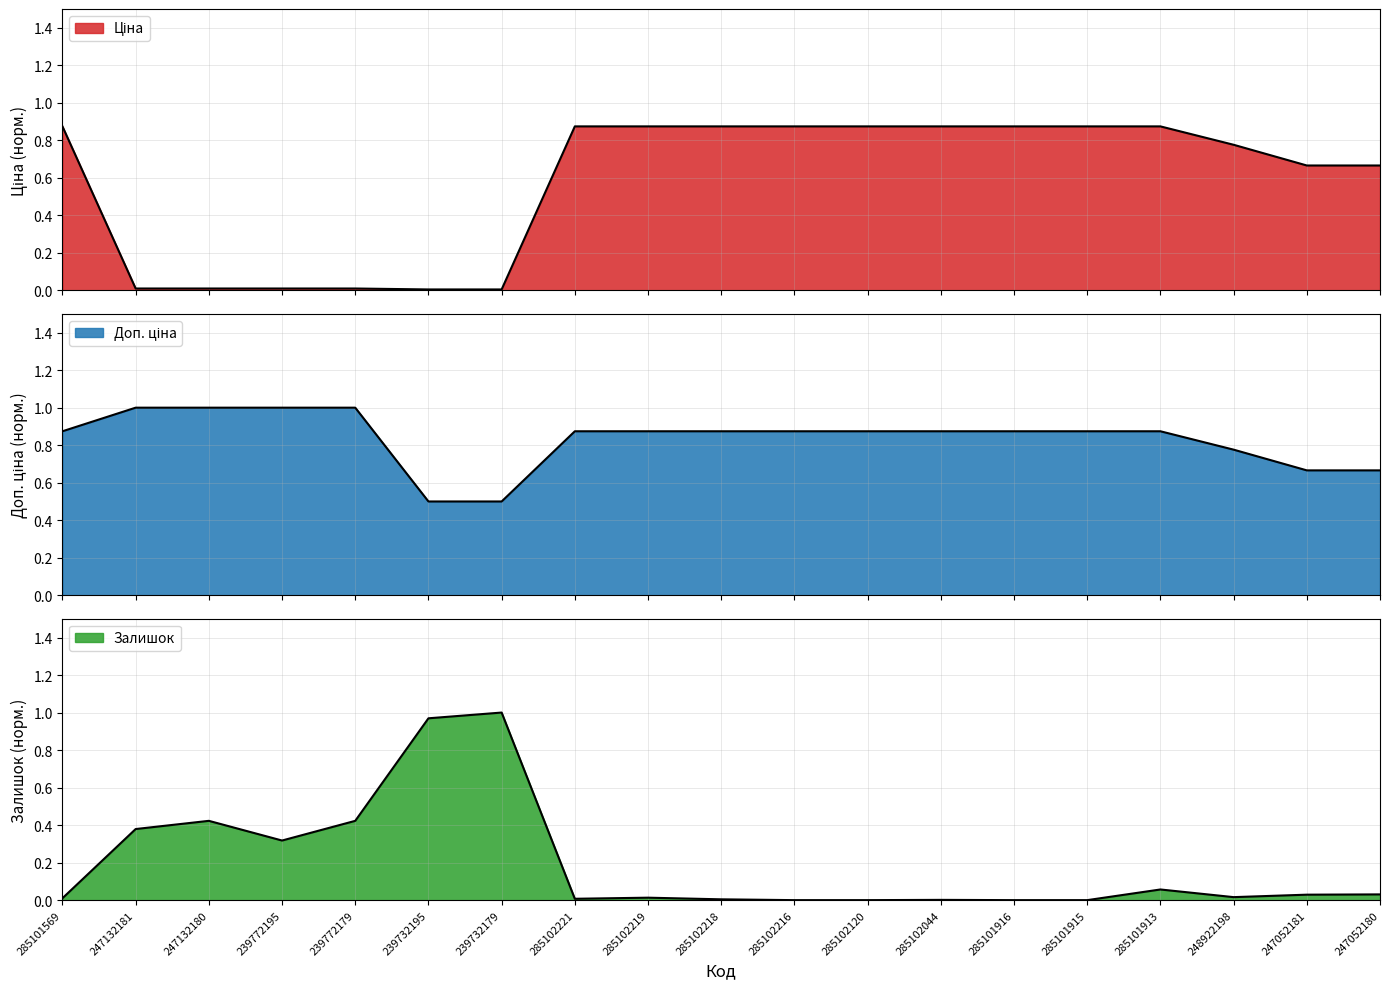

Is the value of Залишок at 247132180 greater than the value of Ціна at 247132181?

Yes